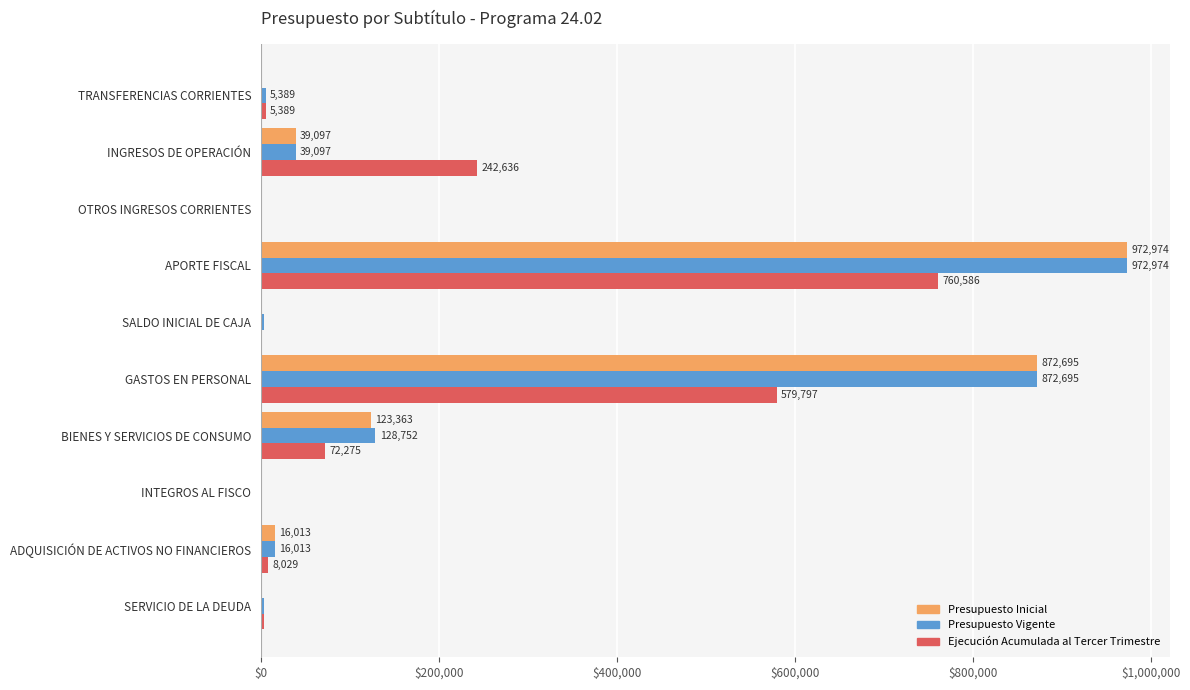

Which series has the largest total across all categories?

Presupuesto Vigente